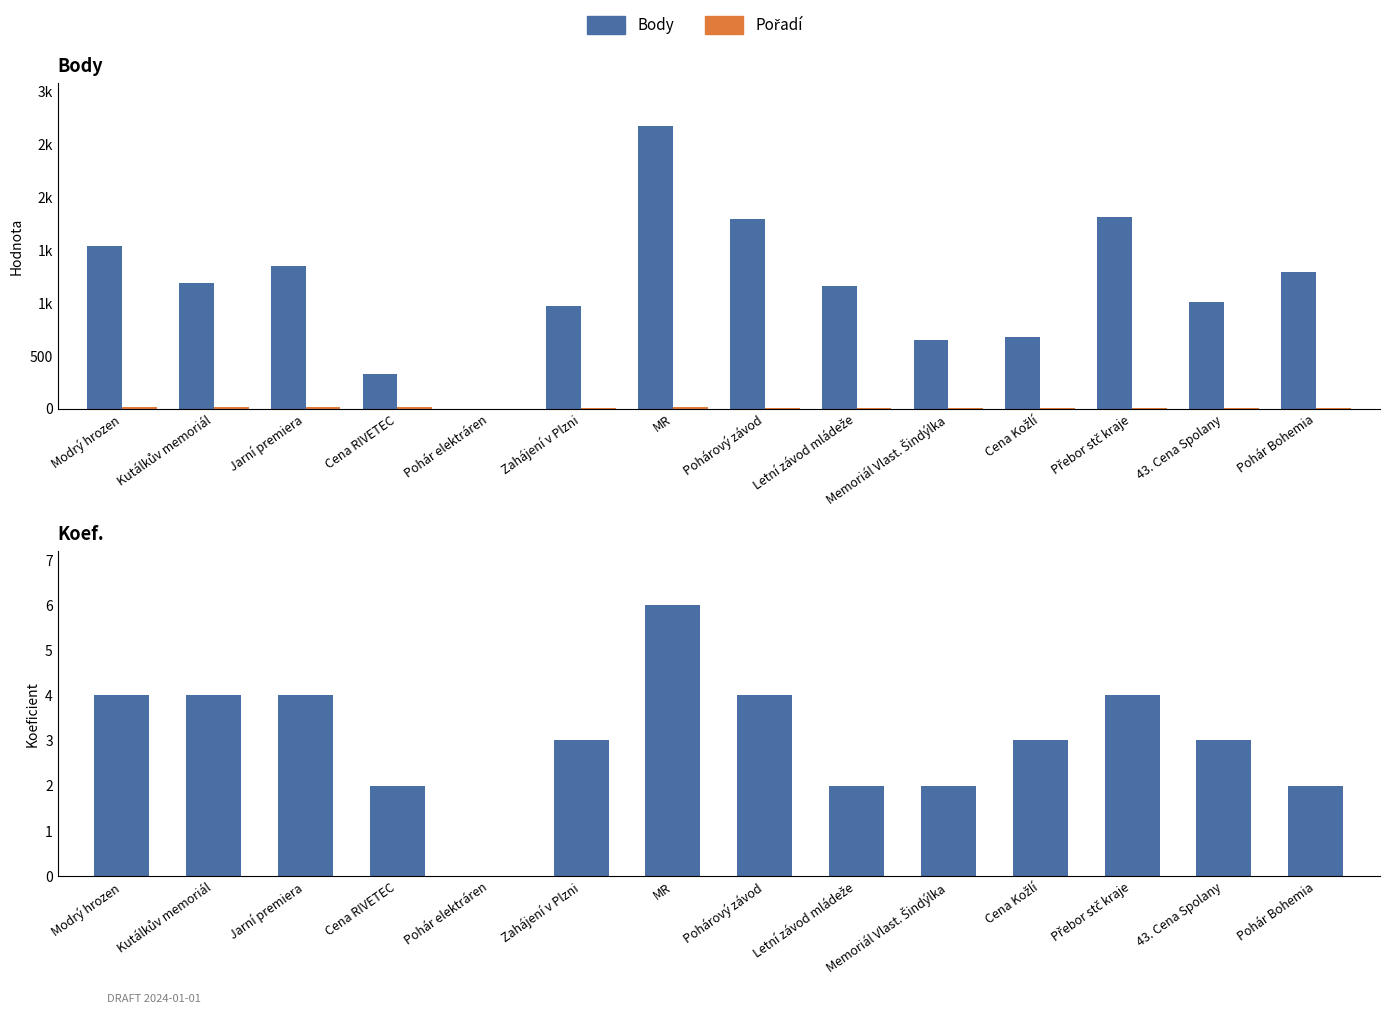

At which category is the sum across all series the highest?

MR